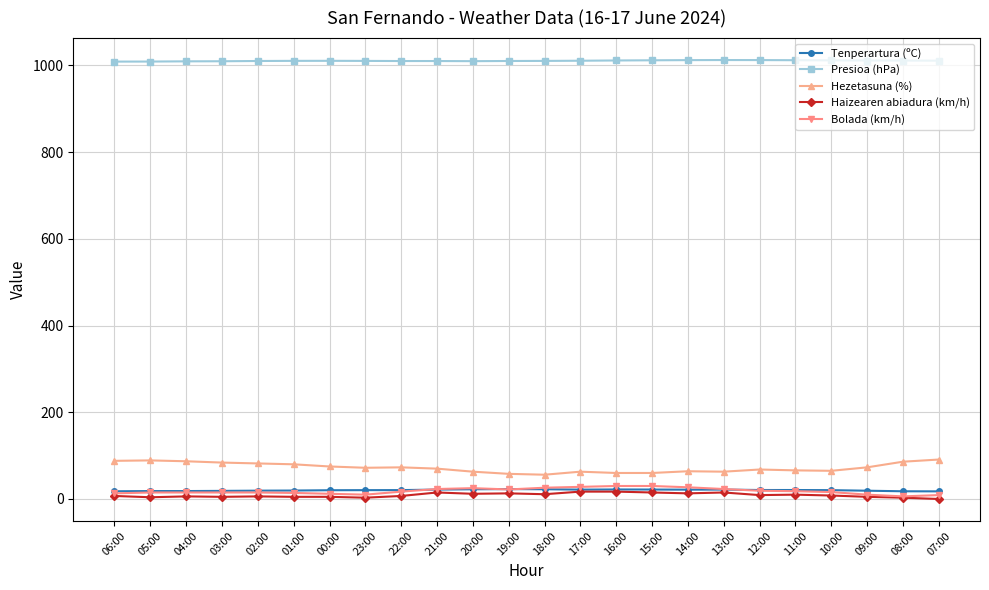

What is the maximum value shown in the chart?

1012.4